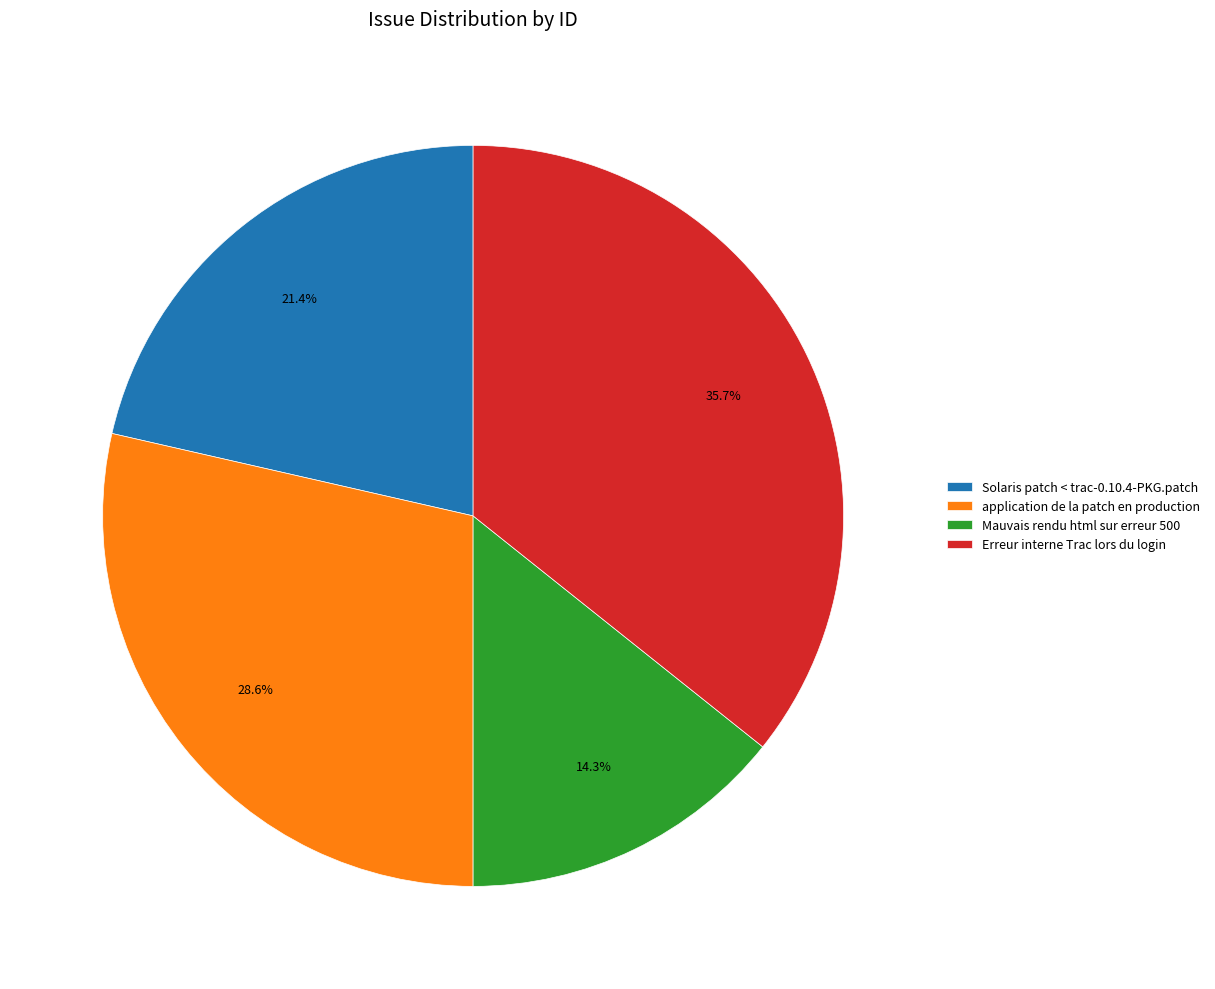

Between application de la patch en production and Solaris patch < trac-0.10.4-PKG.patch, which is larger?

application de la patch en production